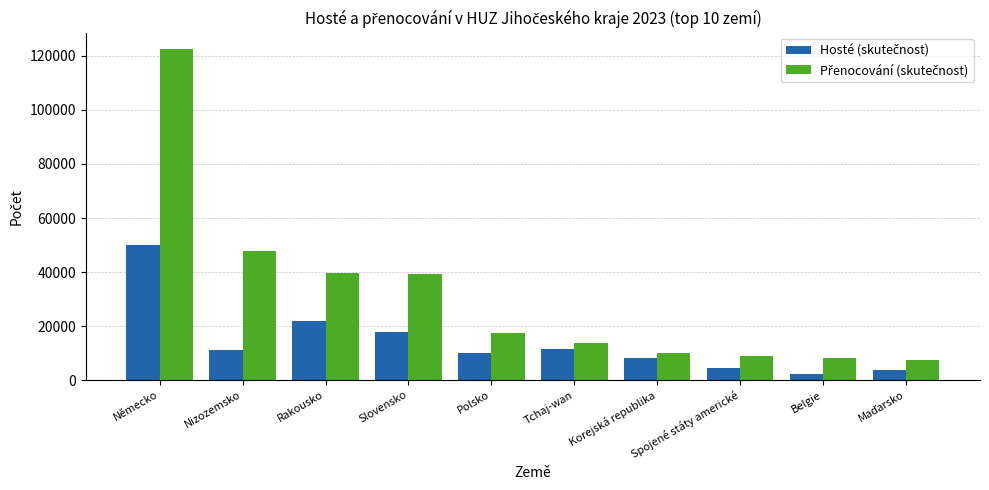

How many bars are there in each group?

2